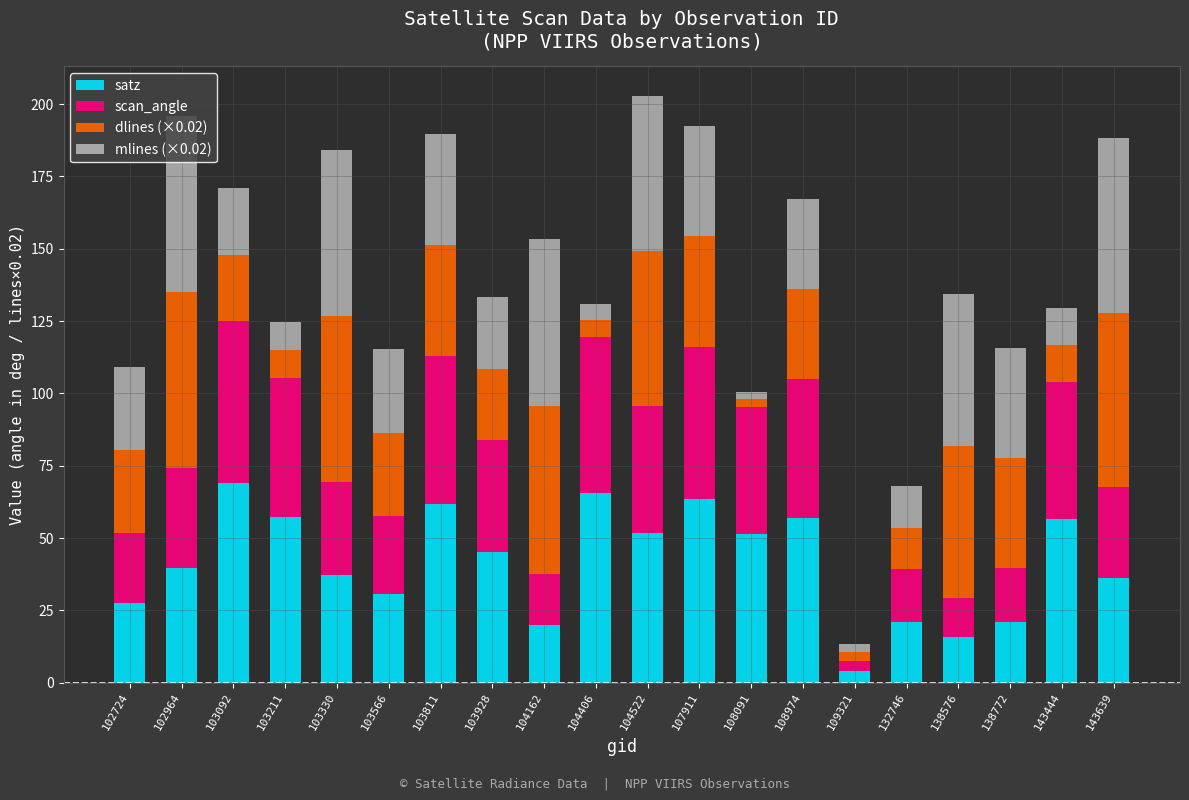

What value does the satz series have at 104522?

51.6